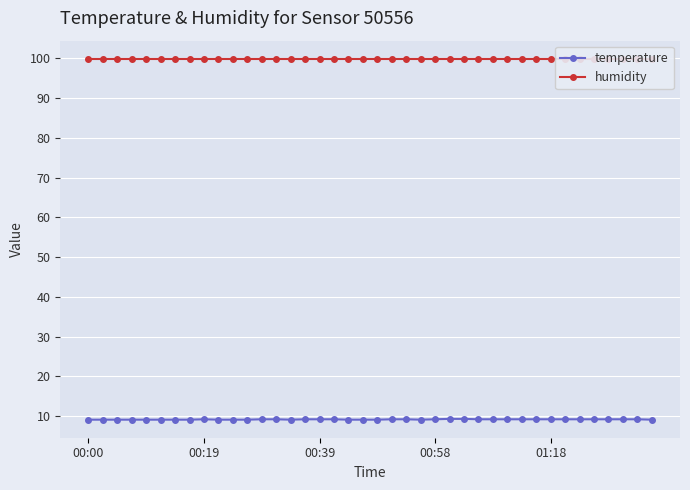

The value of temperature at 00:00 is 13.3. True or false?

False